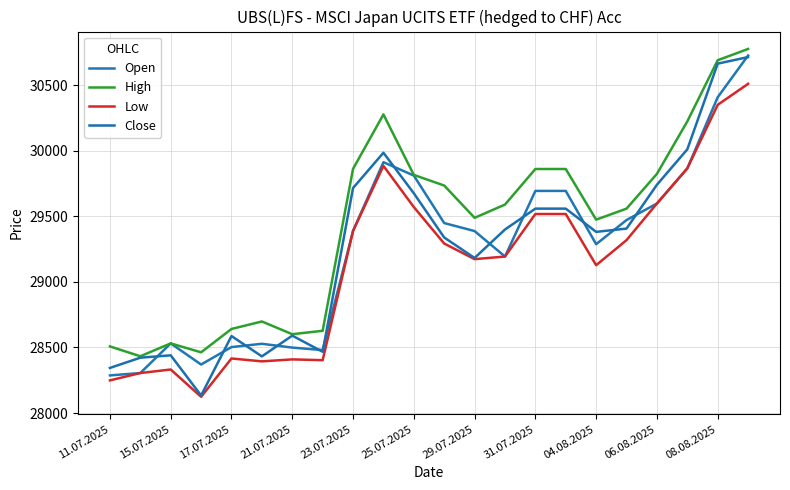

True or false: High and Close intersect in this chart.

False